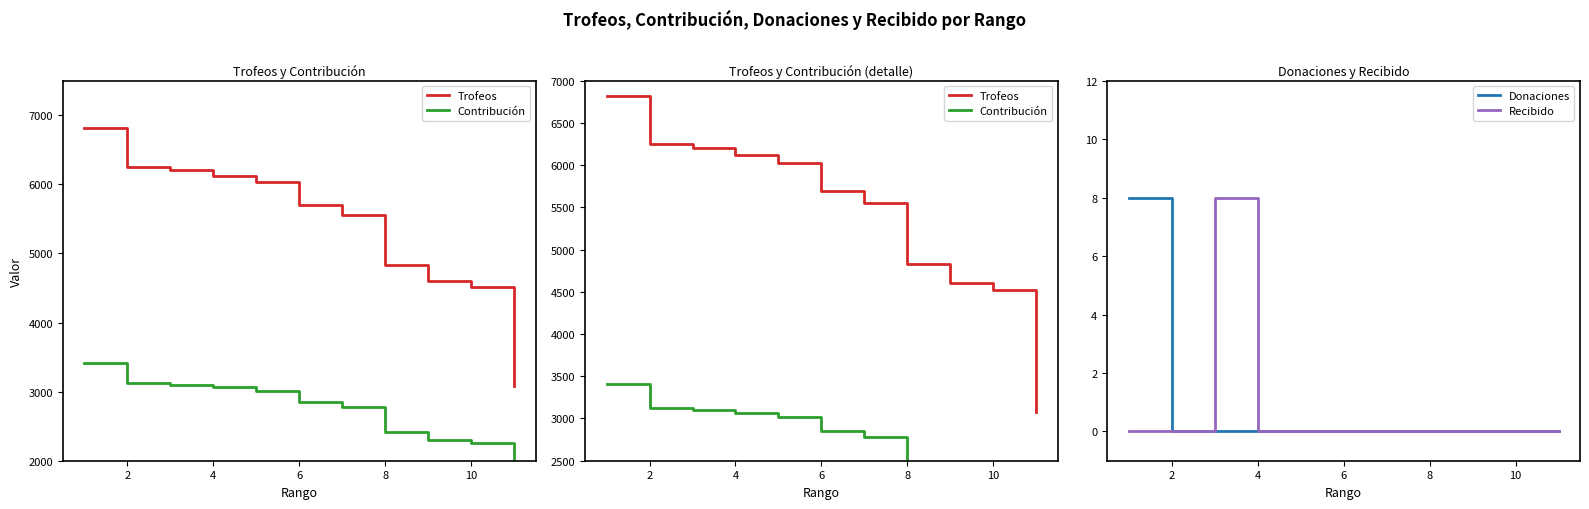

What are all the series names shown in the legend?

Trofeos, Contribución, Donaciones, Recibido